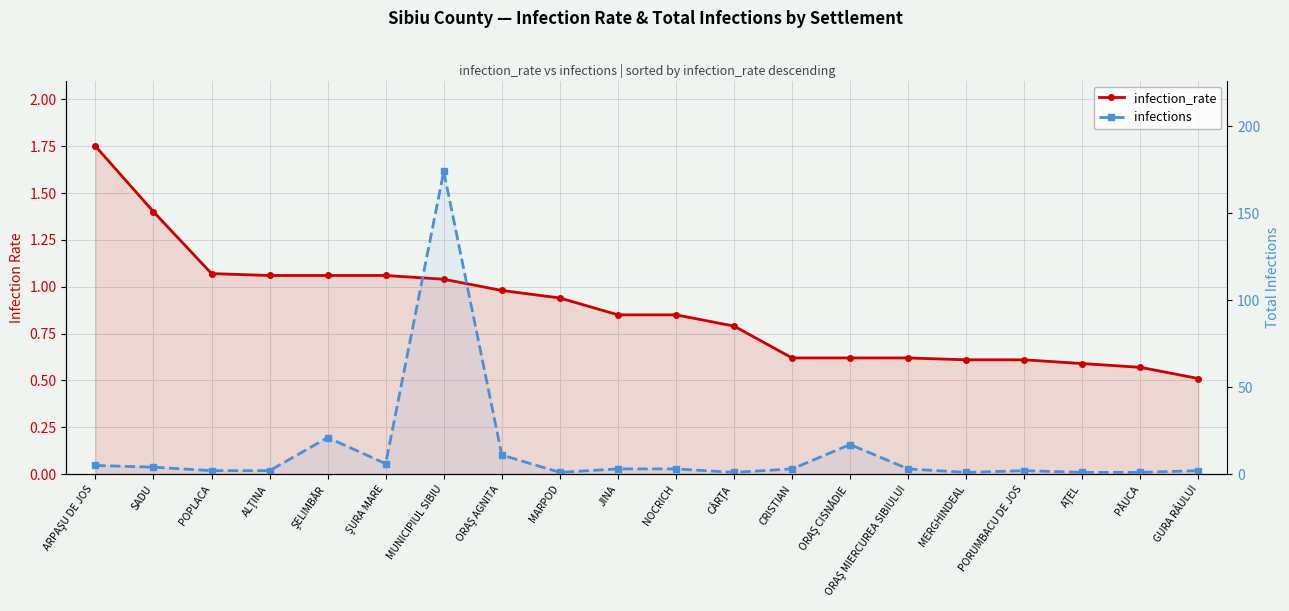

What is the label of the 5th point from the left?

ŞELIMBĂR